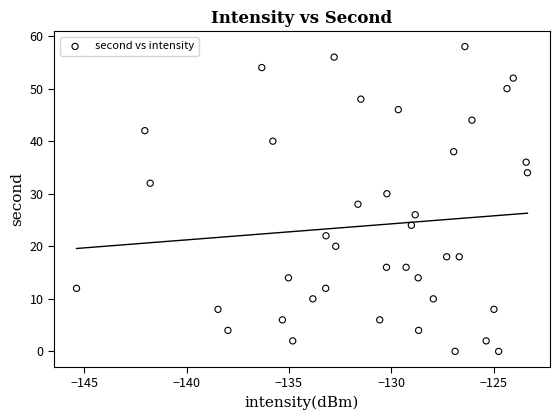

What is the range of Y values (max minus min)?

58